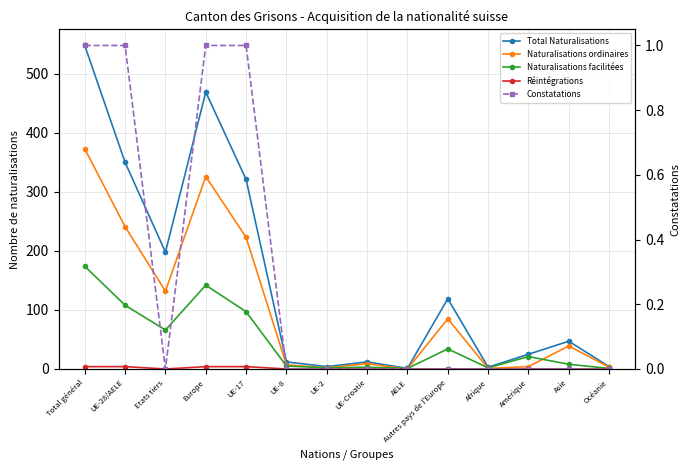

True or false: Total Naturalisations and Naturalisations facilitées cross at least once.

False